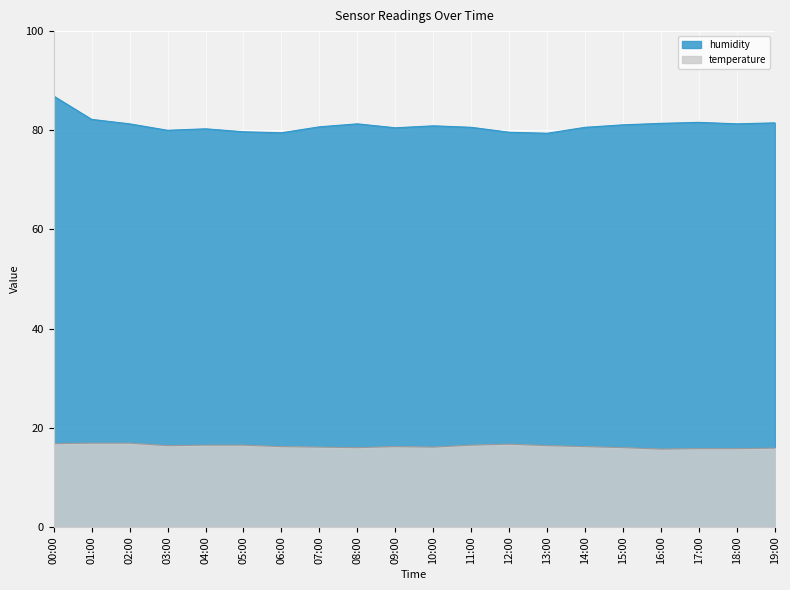

At which label does temperature reach its peak?

01:00